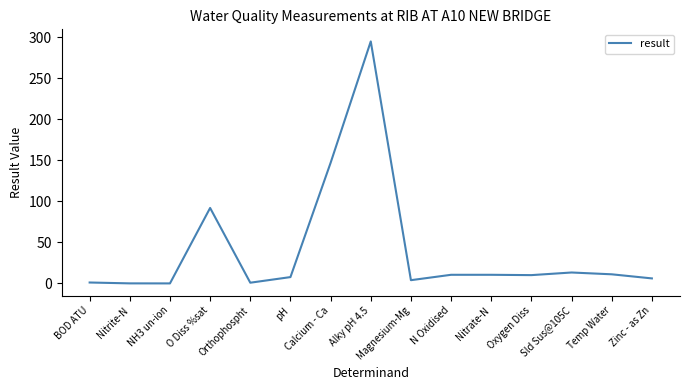

How many categories are shown in the chart?

15